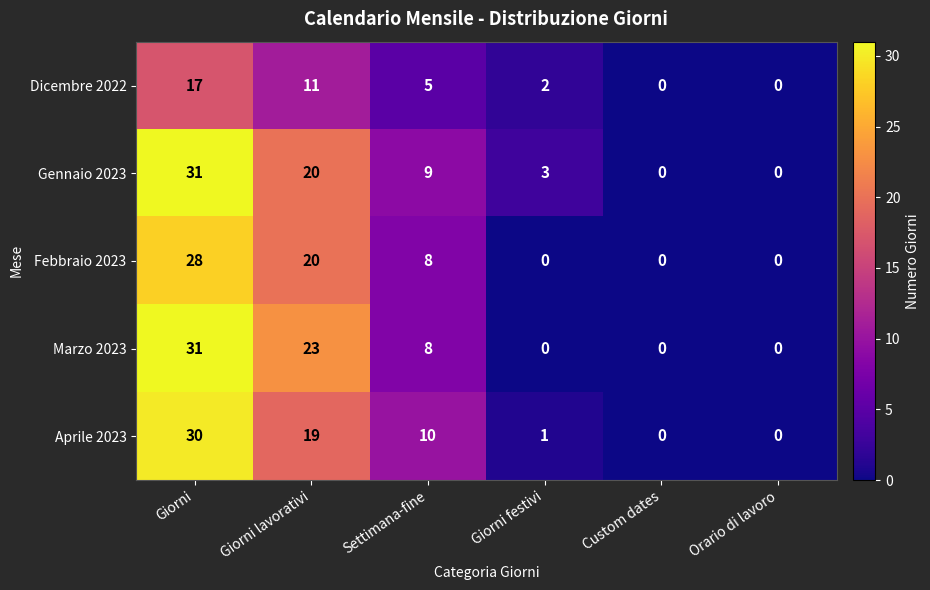

Reading right to left, what are all the values shown in this chart?

Dicembre 2022: 0	0	2	5	11	17
Gennaio 2023: 0	0	3	9	20	31
Febbraio 2023: 0	0	0	8	20	28
Marzo 2023: 0	0	0	8	23	31
Aprile 2023: 0	0	1	10	19	30